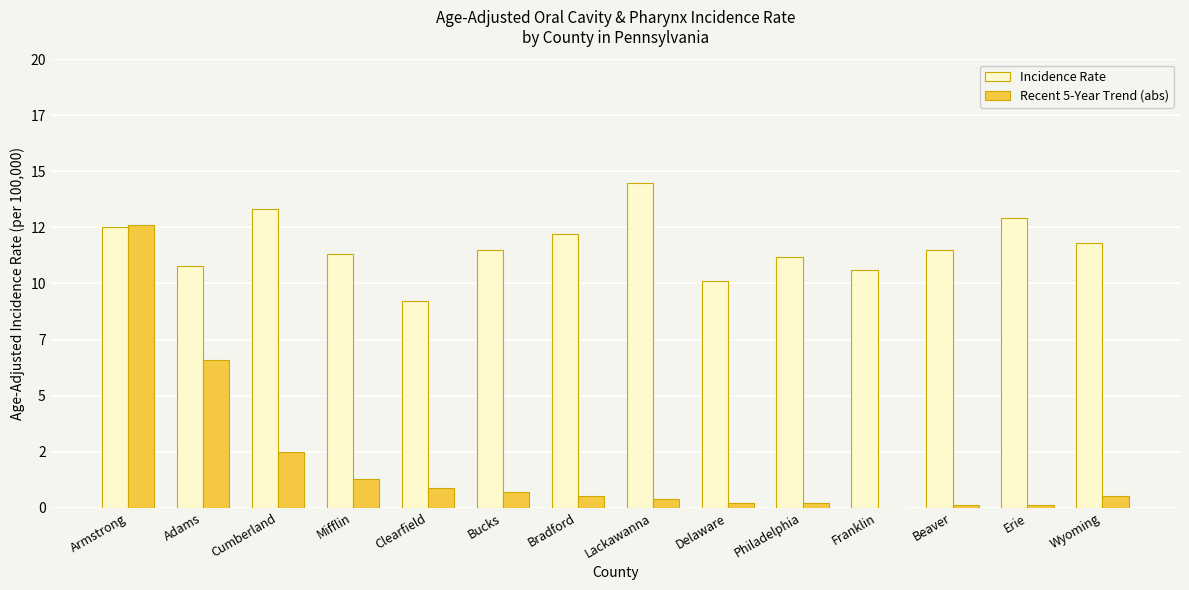

What is the label of the 9th bar from the right?

Bucks